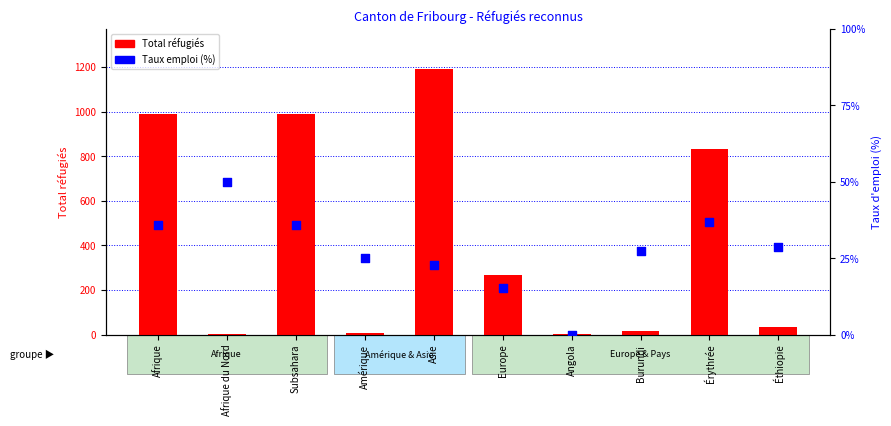

At how many categories does at least one series exceed 795?

4